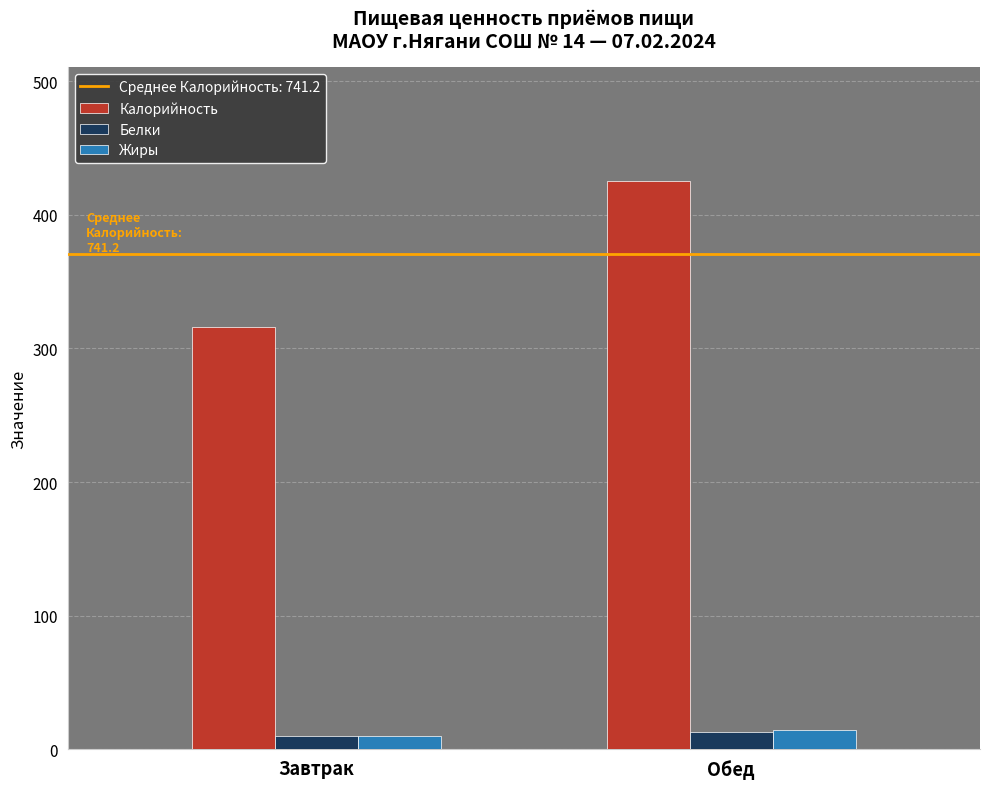

What is the label of the 1st bar from the left?

Завтрак